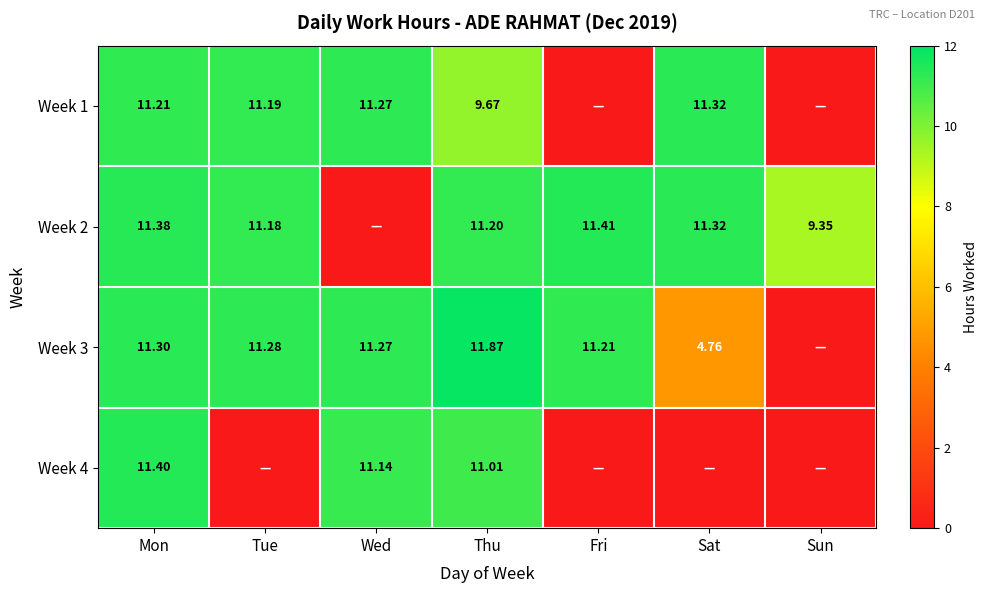

What is the sum of the Week 2 values at Wed and Fri?

11.4